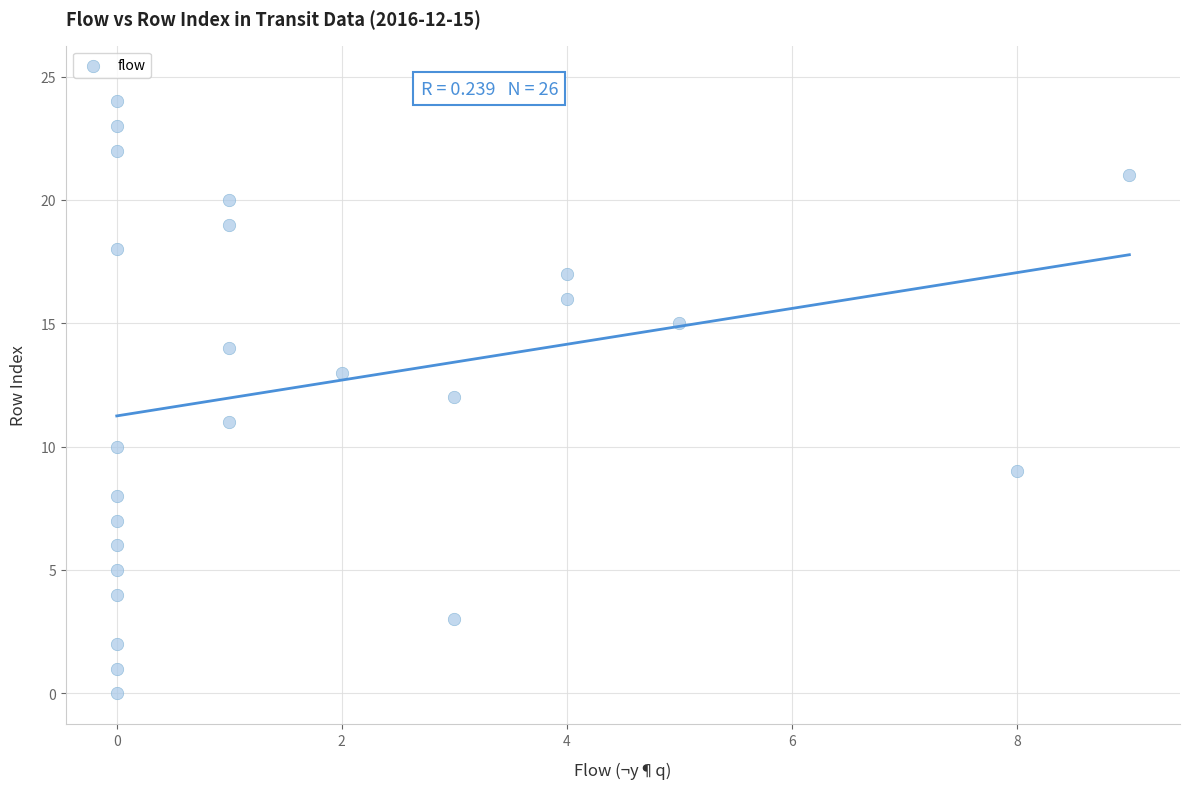

What is the range of Y values (max minus min)?

25